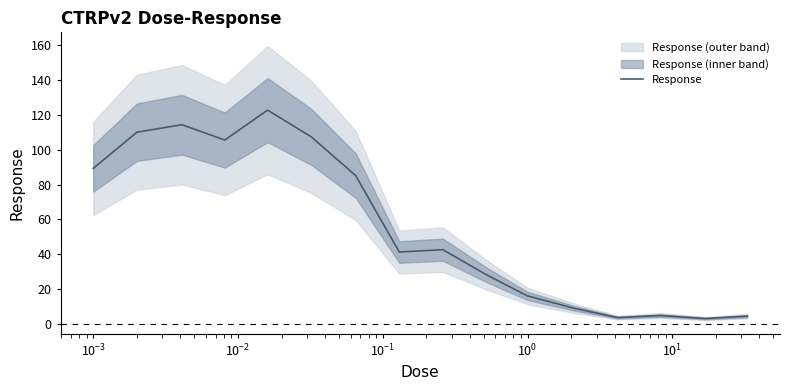

What is the highest value of the Response series?

122.8